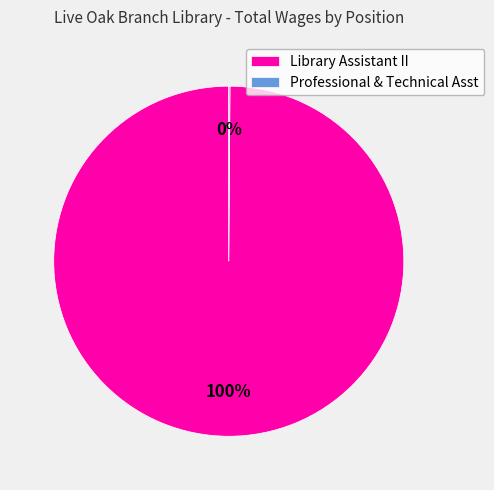

Which slice represents more than half of the pie?

Library Assistant II